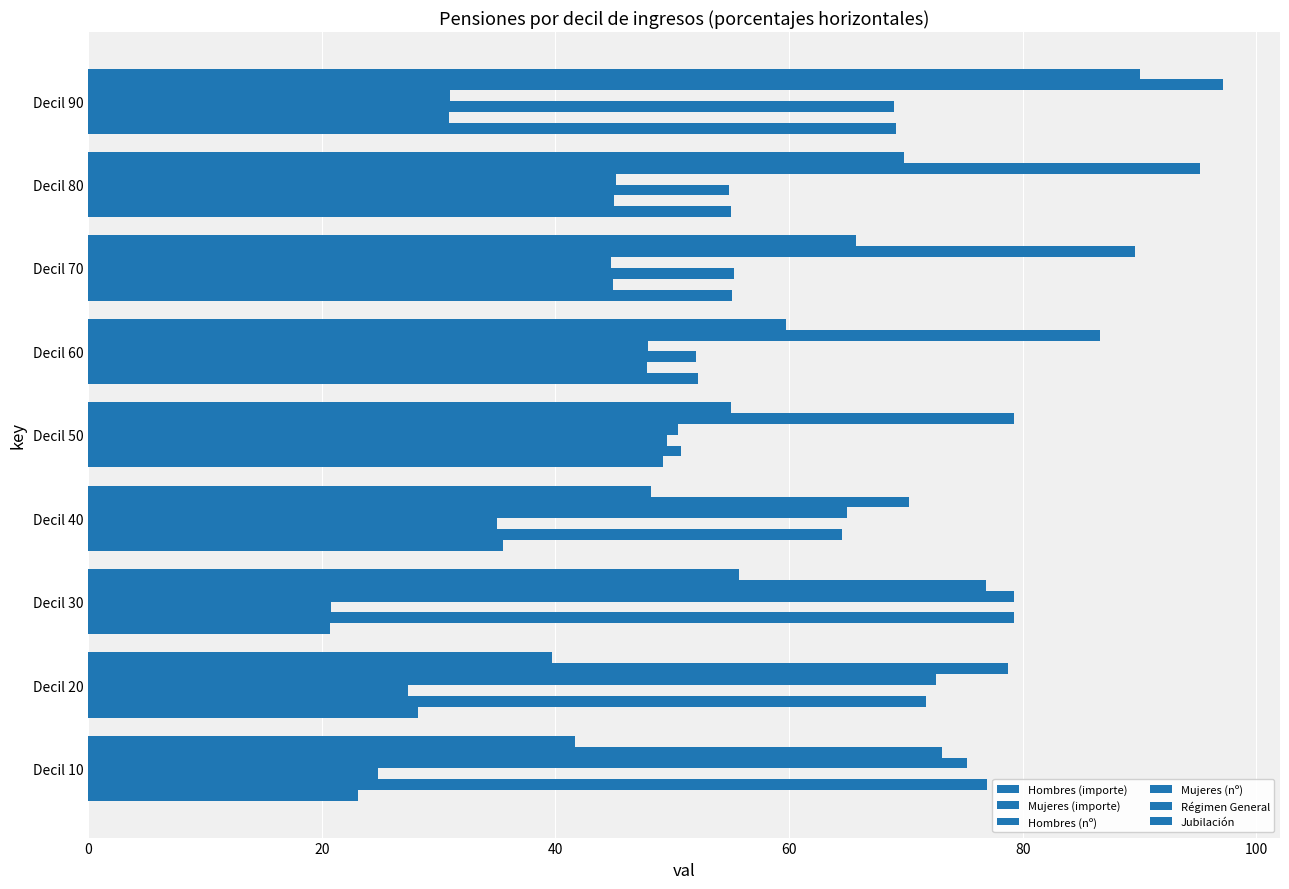

How many categories are shown in the chart?

9